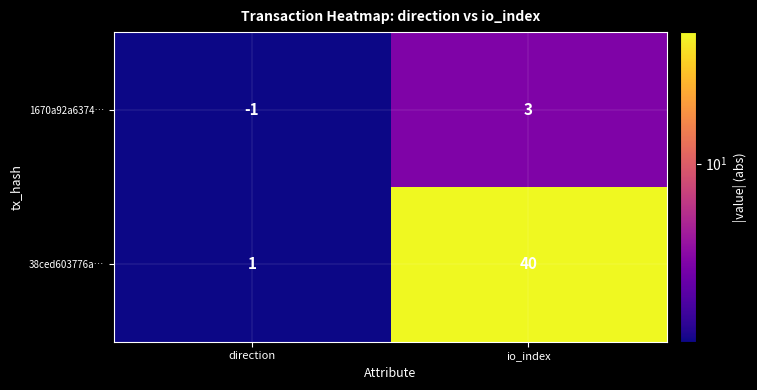

Reading right to left, what are all the values shown in this chart?

1670a92a6374…: io_index=3	direction=-1
38ced603776a…: io_index=40	direction=1